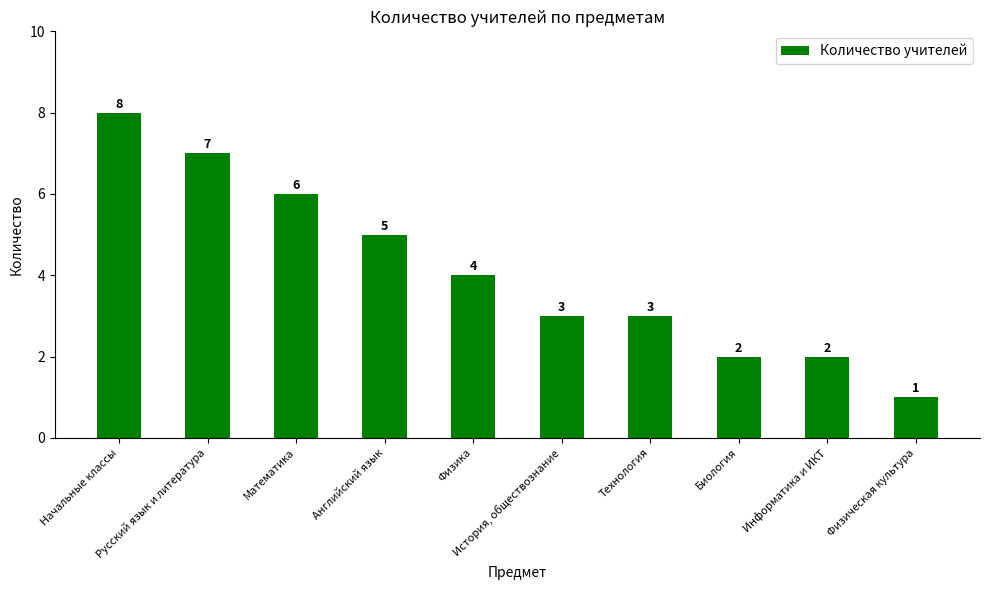

What is the average value?

4